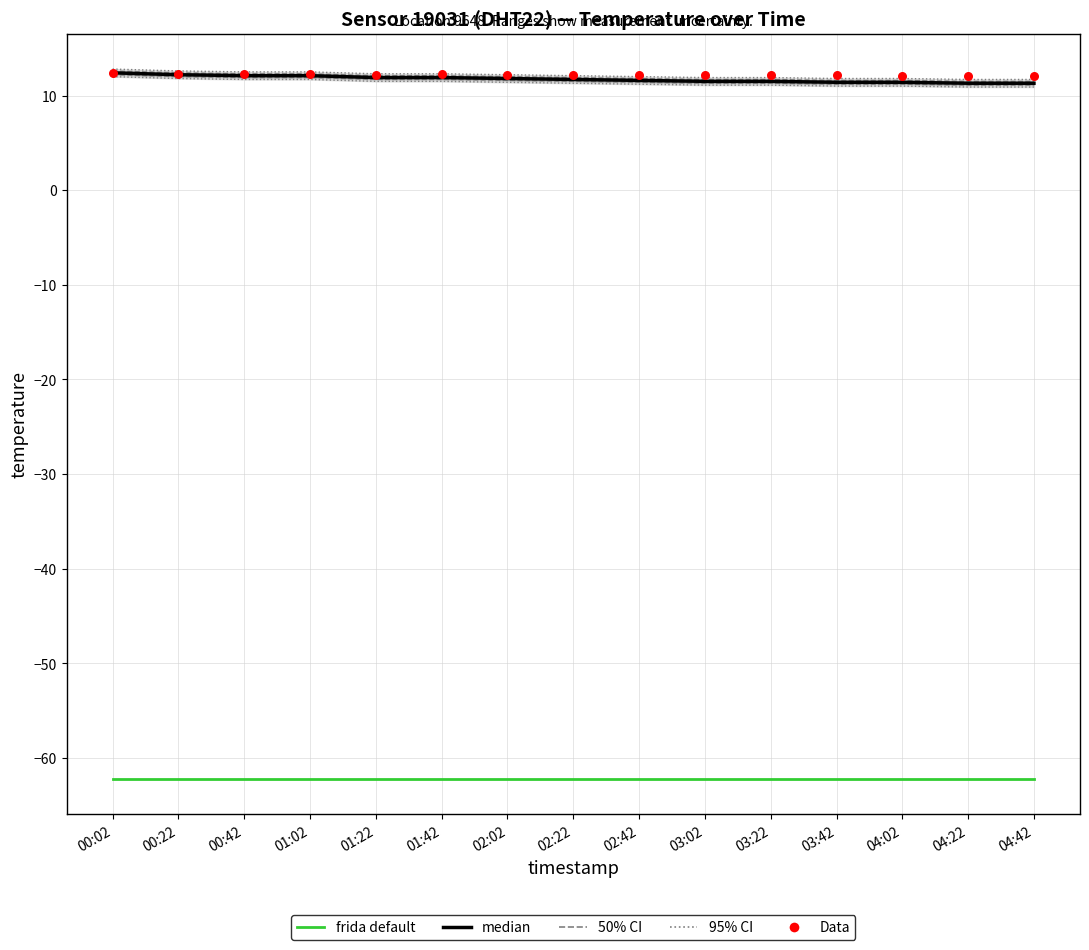

At how many categories does at least one series exceed 10?

15